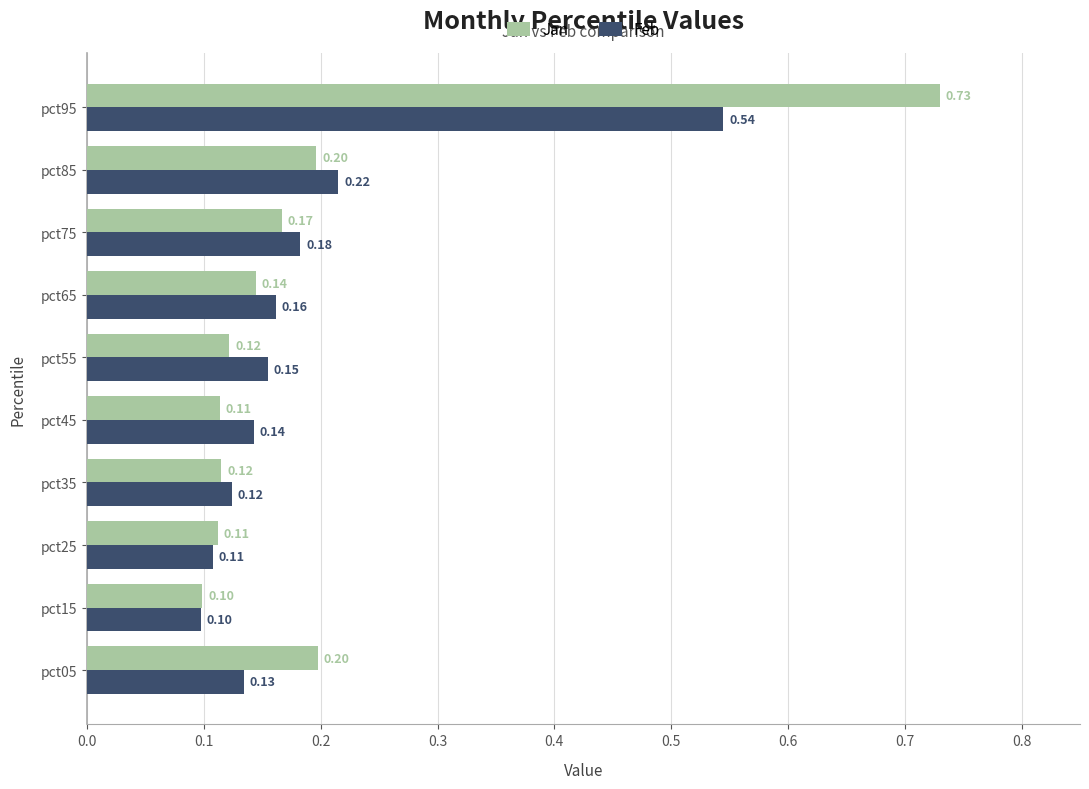

Which series has the widest spread of values?

Jan